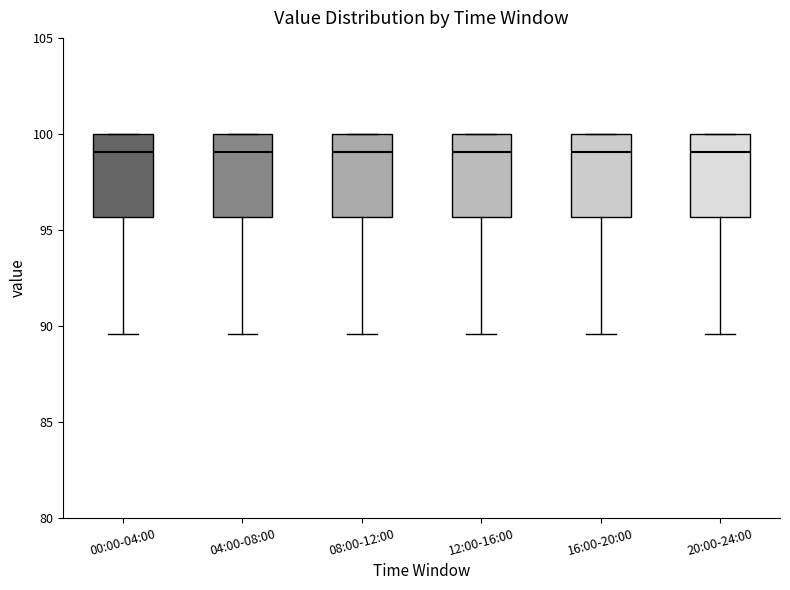

Where is the upper edge of the box for 00:00-04:00 on the y-axis? The values are not printed on the chart, so give them approximately, as read against the axis.

100.0